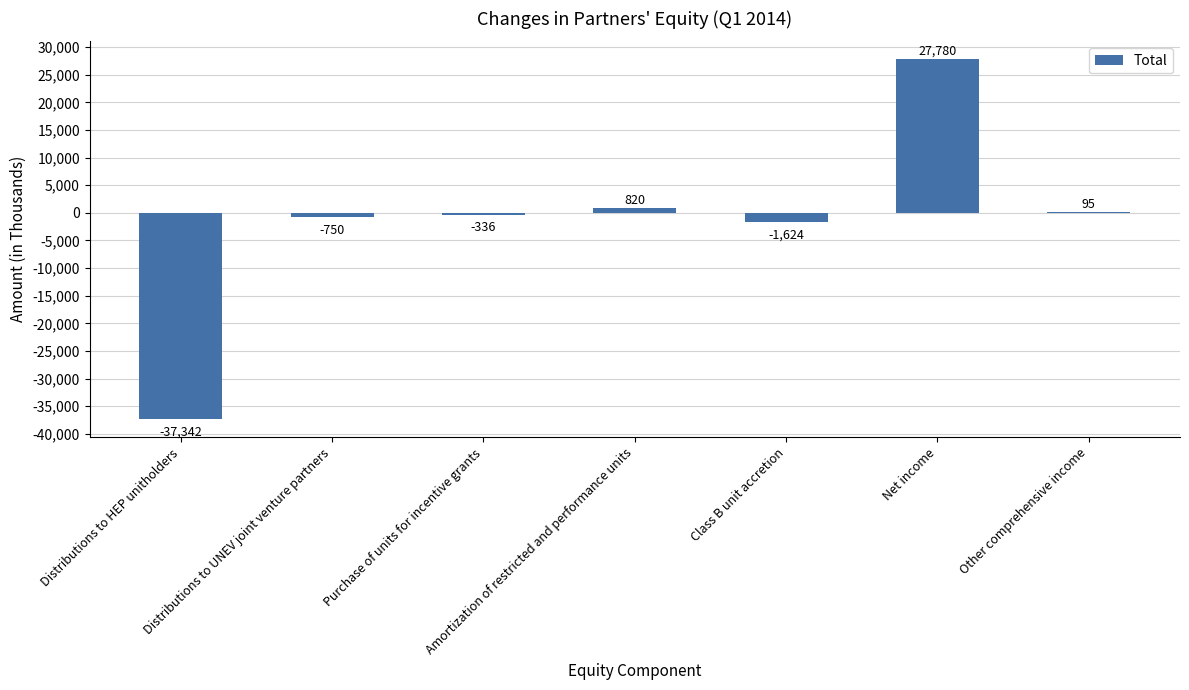

What is the sum of all values?

-11357